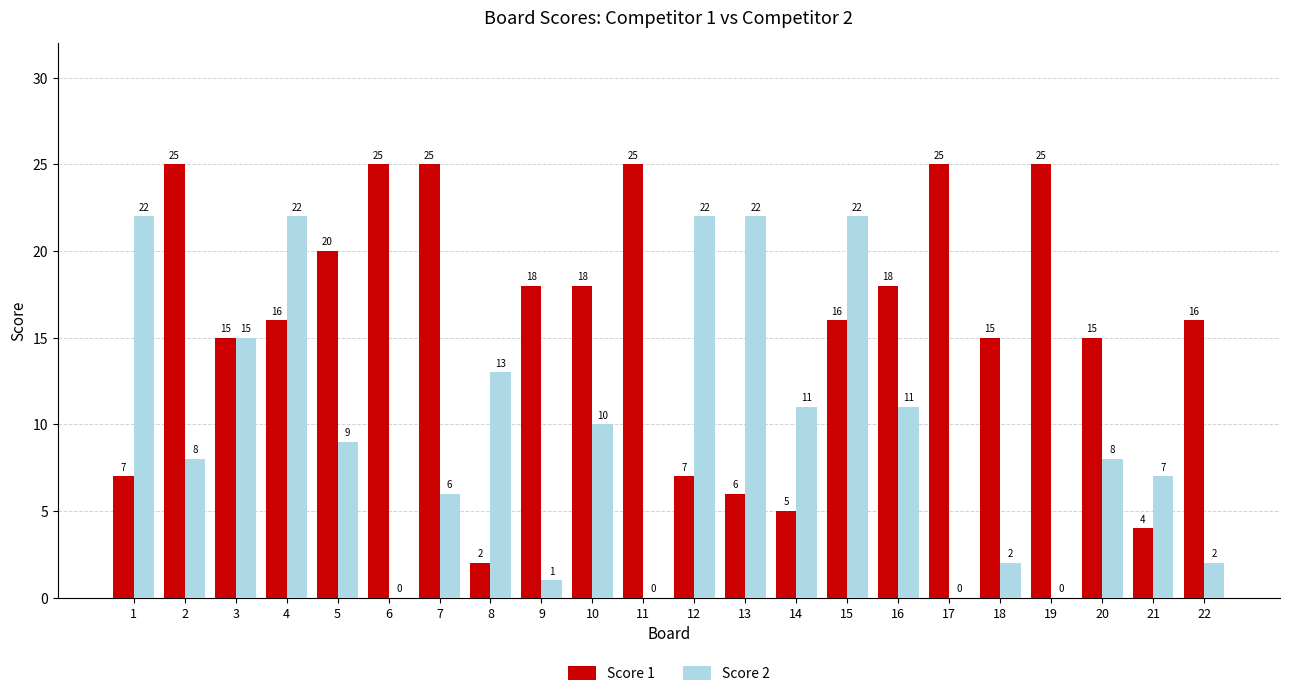

Does the chart contain stacked bars?

No